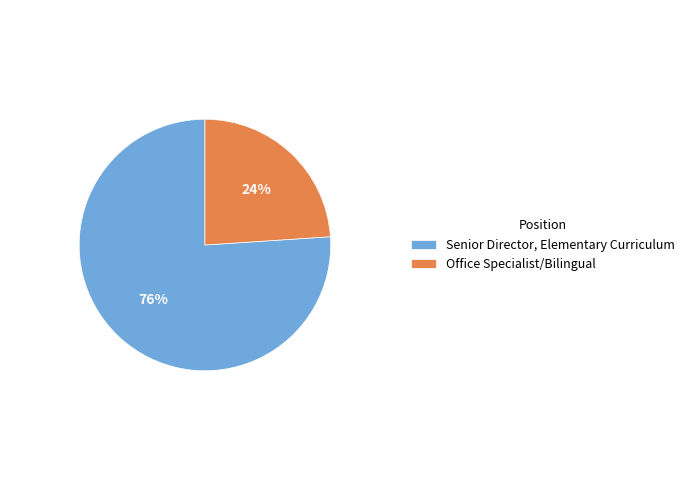

To the nearest percent, what is the combined percentage of Senior Director, Elementary Curriculum and Office Specialist/Bilingual?

100%